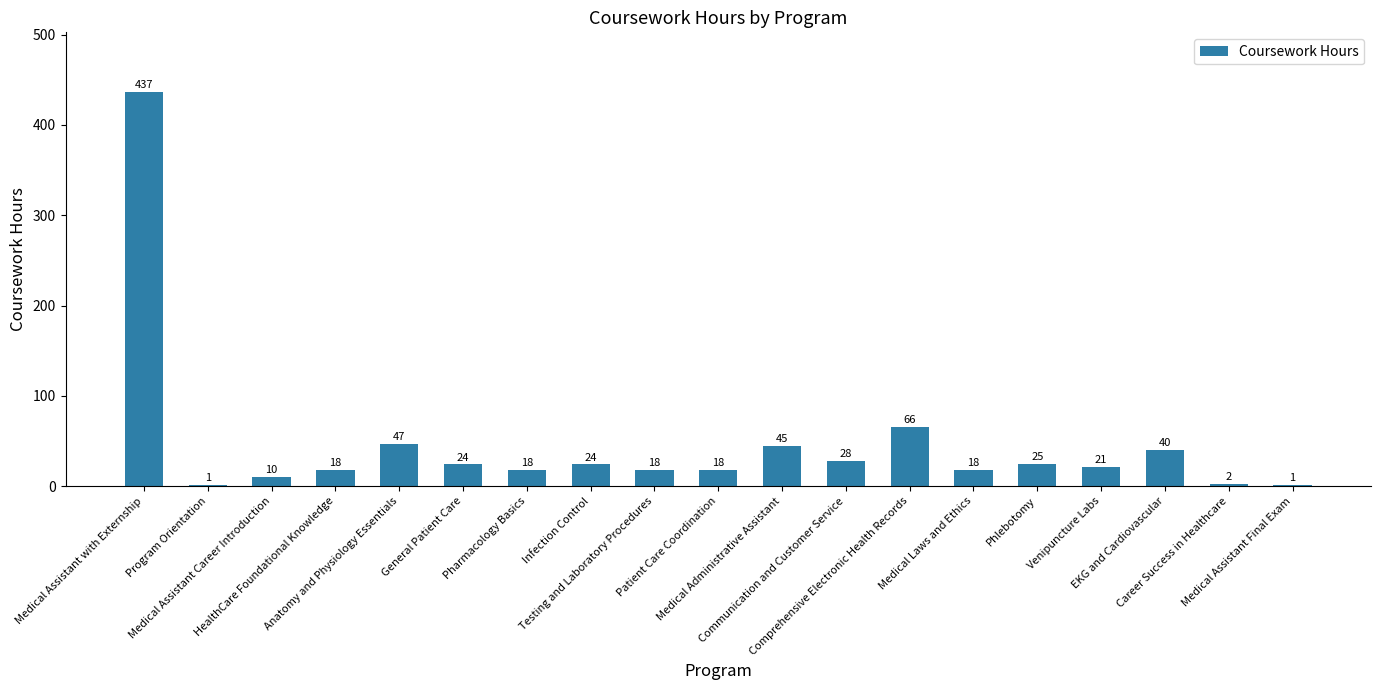

What is the sum of all values?

861